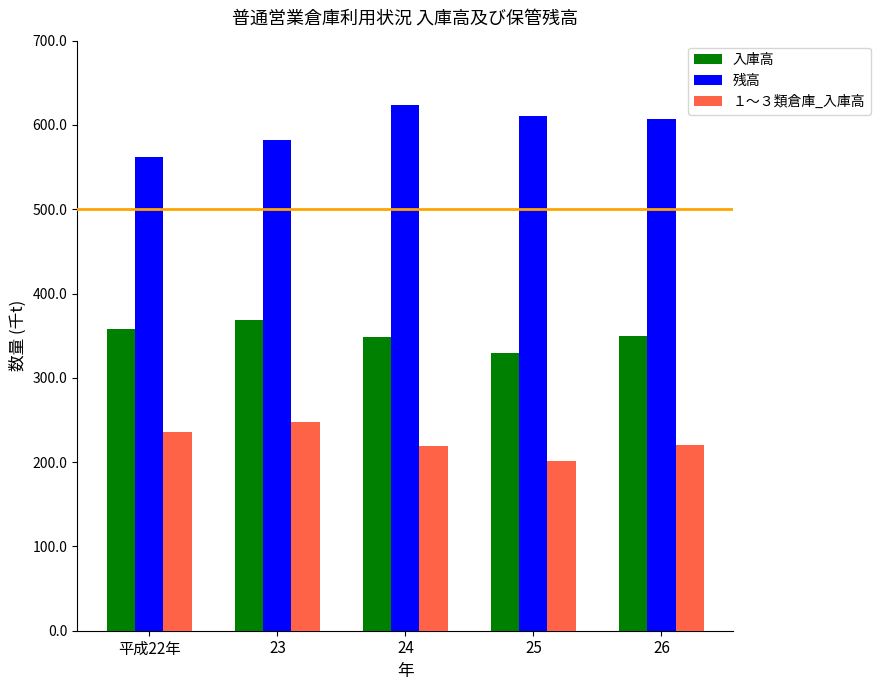

Is the value of １～３類倉庫_入庫高 at 24 greater than the value of 残高 at 26?

No